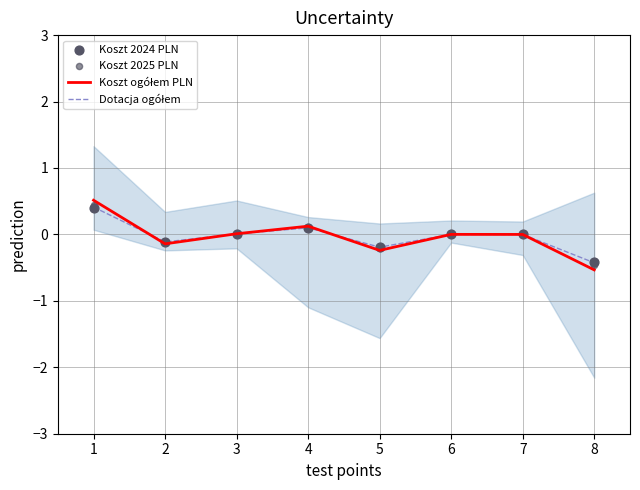

What is the total value across all series at 5?

-0.8